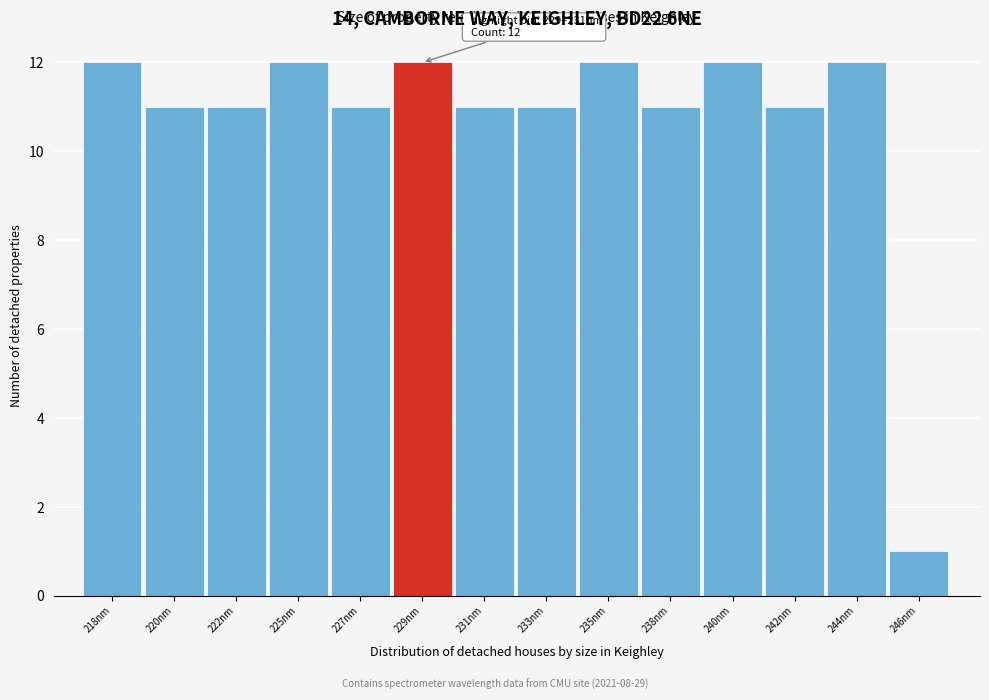

Reading left to right, extract all data points from this chart.

218nm=12	220nm=11	222nm=11	225nm=12	227nm=11	229nm=12	231nm=11	233nm=11	235nm=12	238nm=11	240nm=12	242nm=11	244nm=12	246nm=1